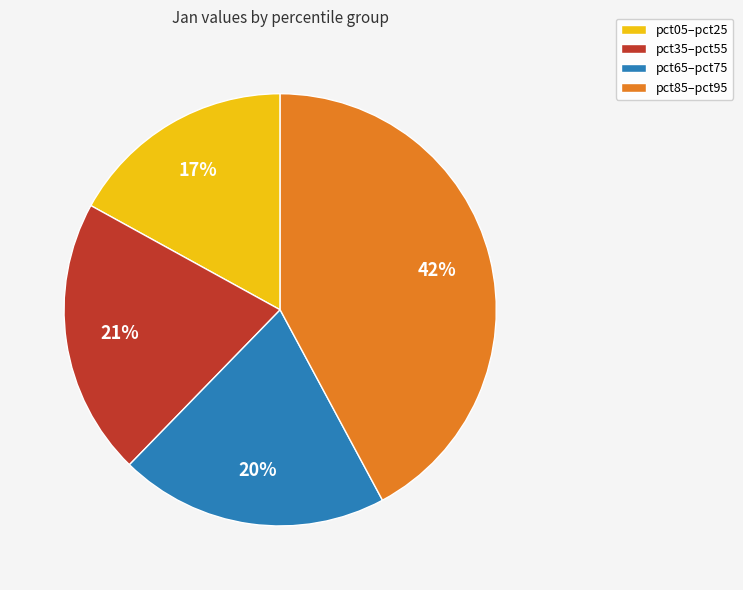

Does any single category account for the majority?

No